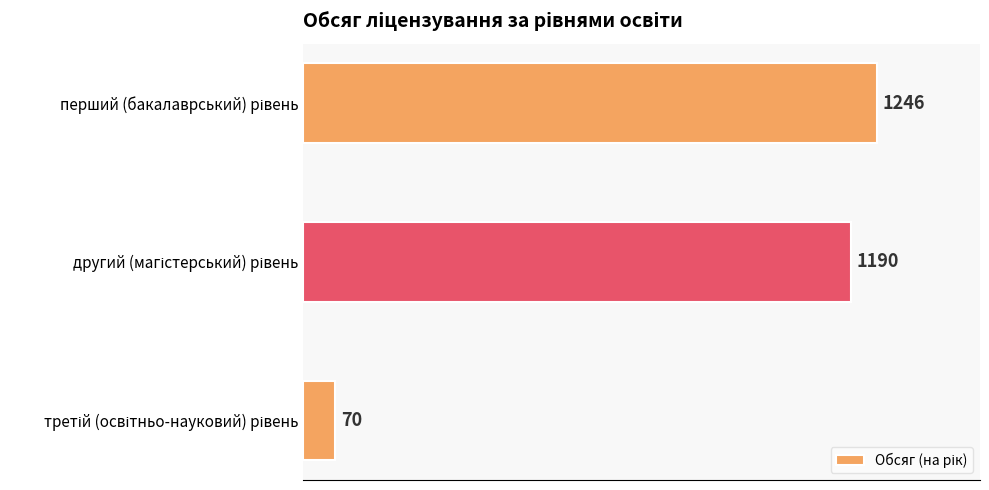

What is the greatest value displayed?

1246